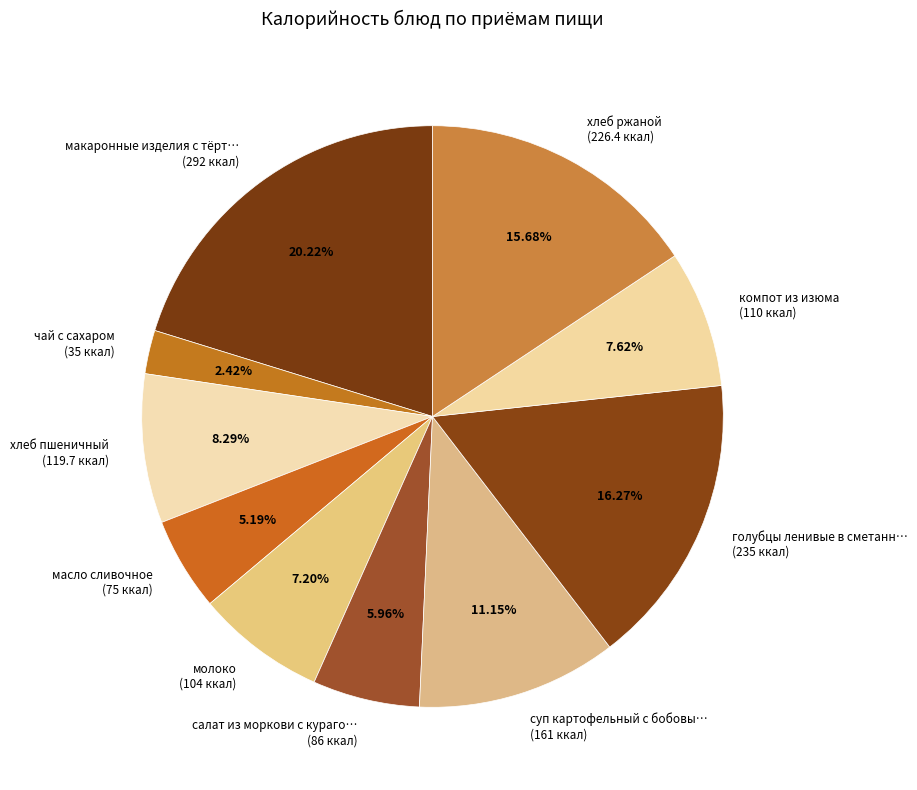

To the nearest percent, what is the average slice percentage?

10%